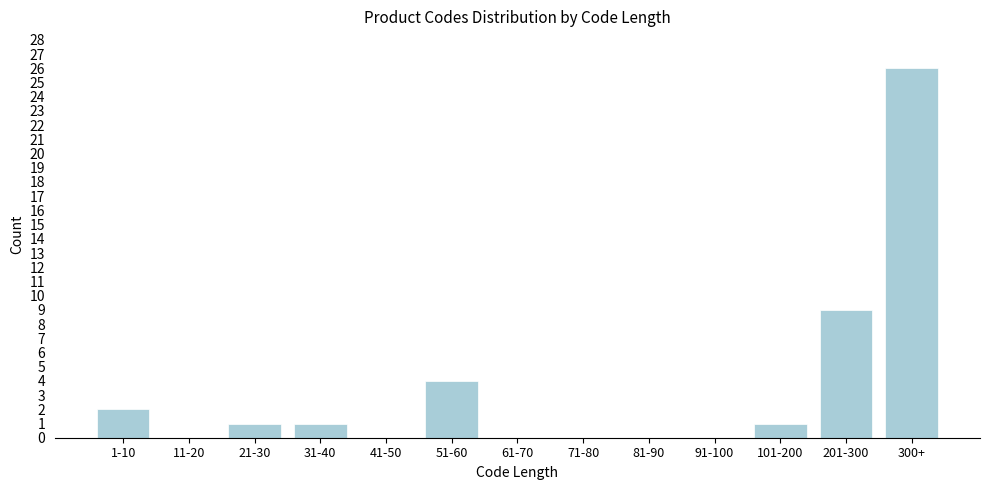

Reading left to right, list all the values displayed in this chart.

1-10=2	11-20=0	21-30=1	31-40=1	41-50=0	51-60=4	61-70=0	71-80=0	81-90=0	91-100=0	101-200=1	201-300=9	300+=26